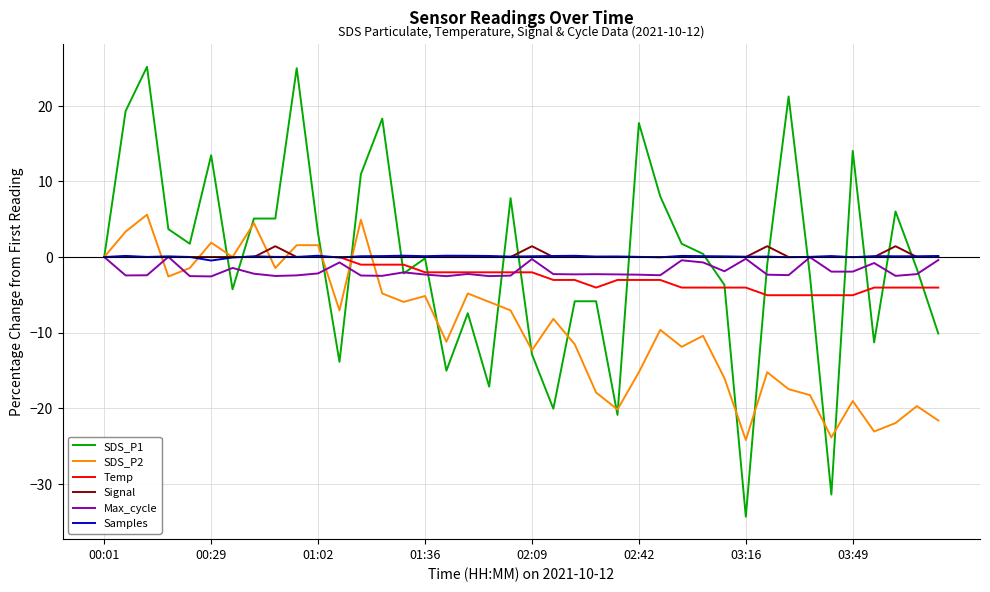

What is the difference between the maximum and minimum values in the SDS_P2 series?

29.8